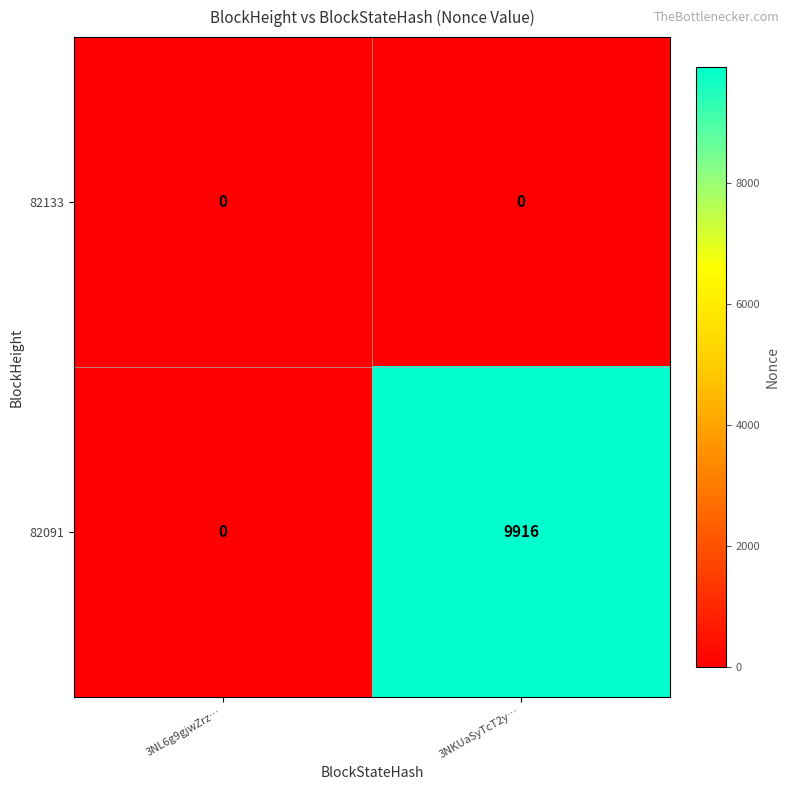

Which series has the largest total across all categories?

82091